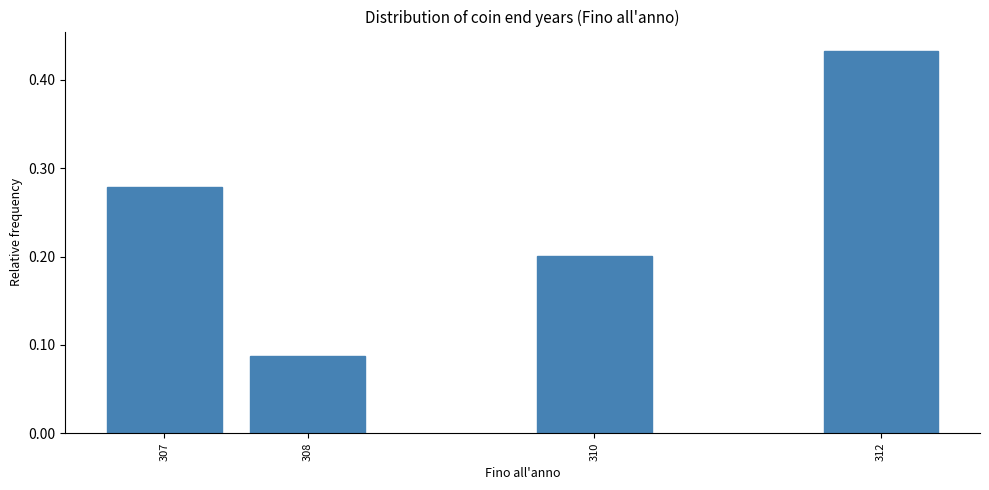

Which has a higher value, 307 or 308?

307